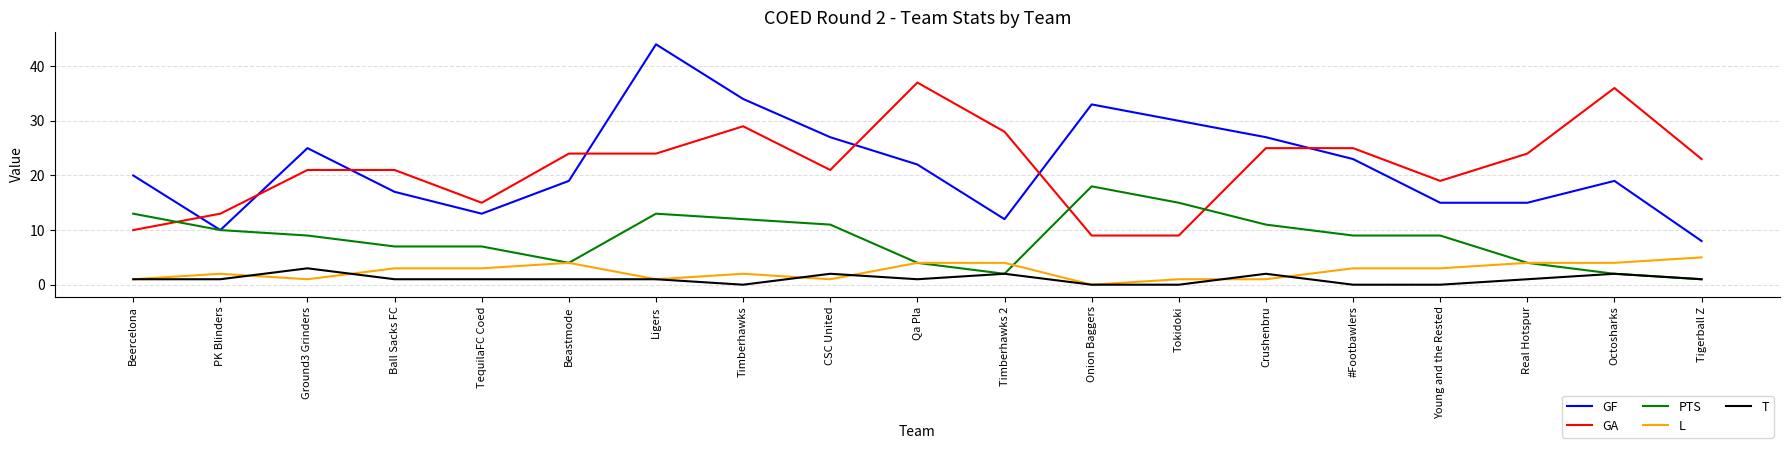

What is the highest value of the GA series?

37